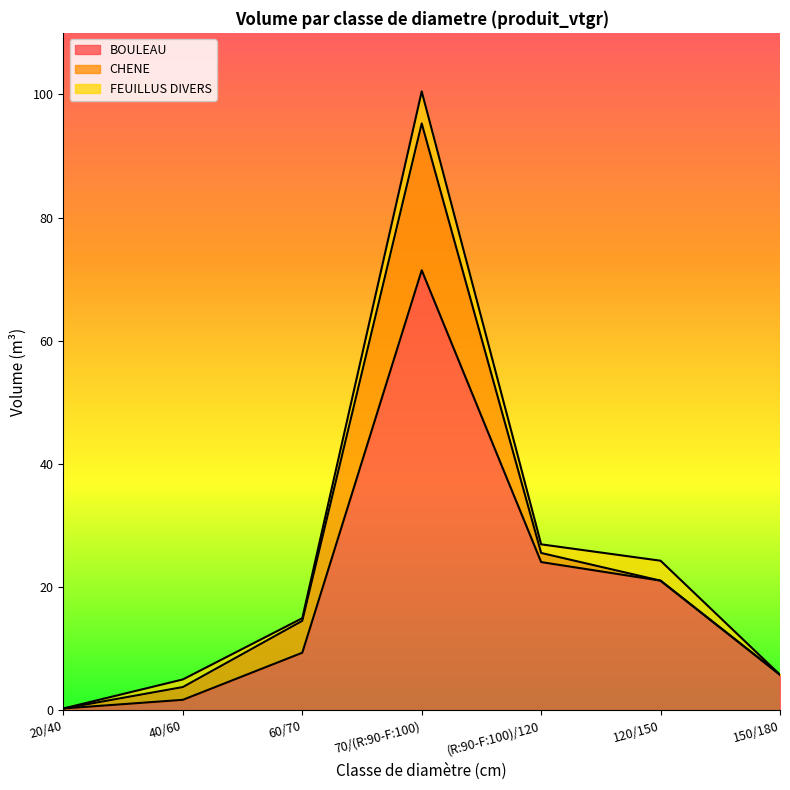

How many interior local peaks does the BOULEAU series have?

1